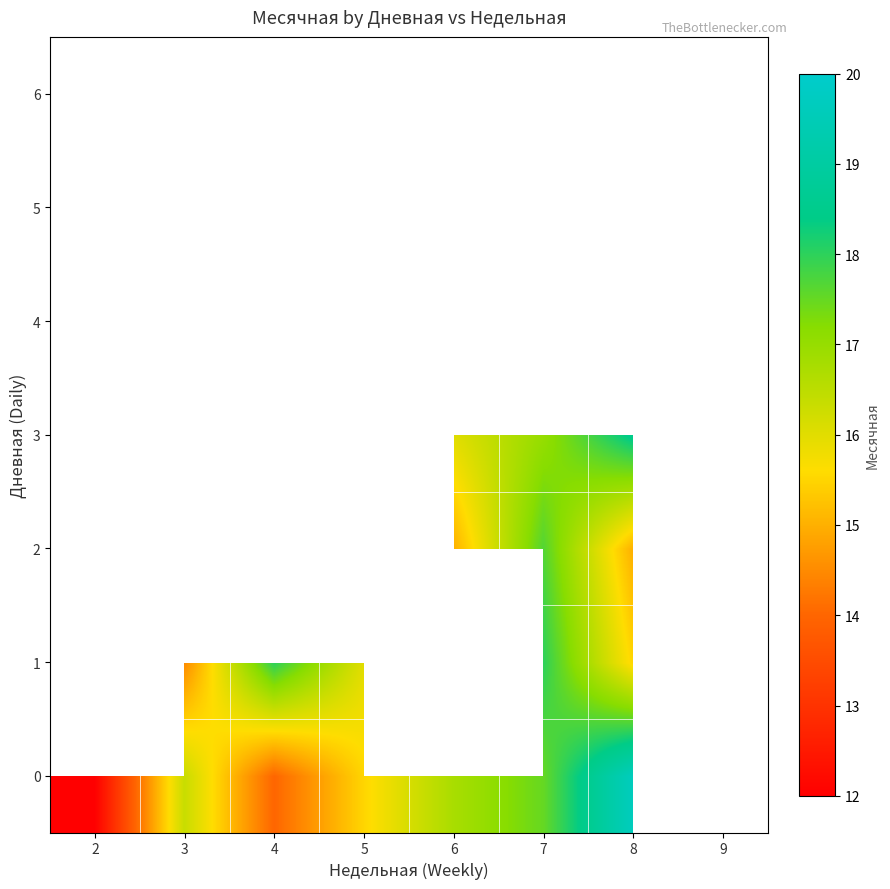

The value of 0 at 6 is 16.8. True or false?

True